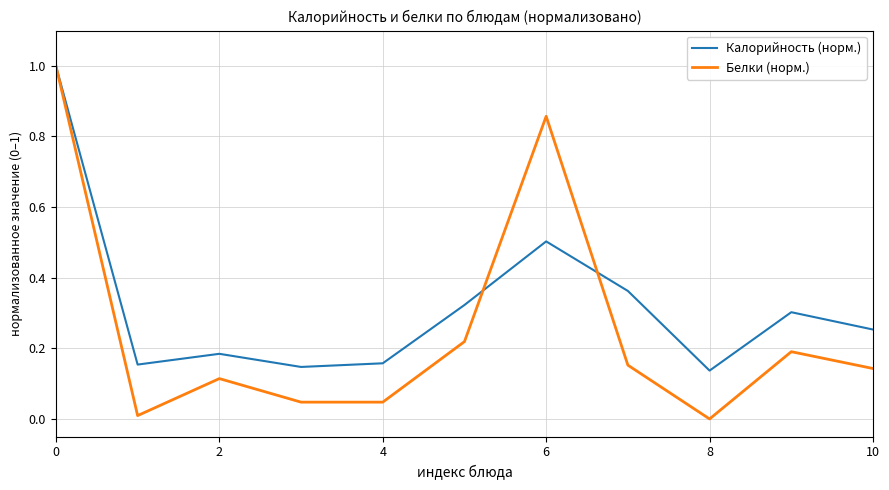

Which series has the largest total across all categories?

Калорийность (норм.)